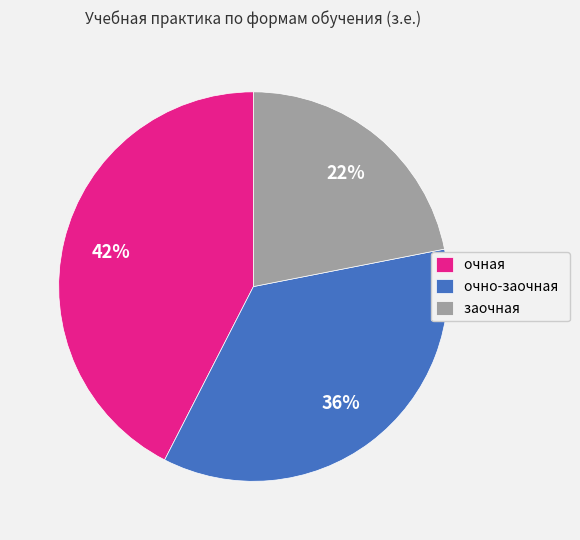

To the nearest percent, what portion does очная represent?

42%